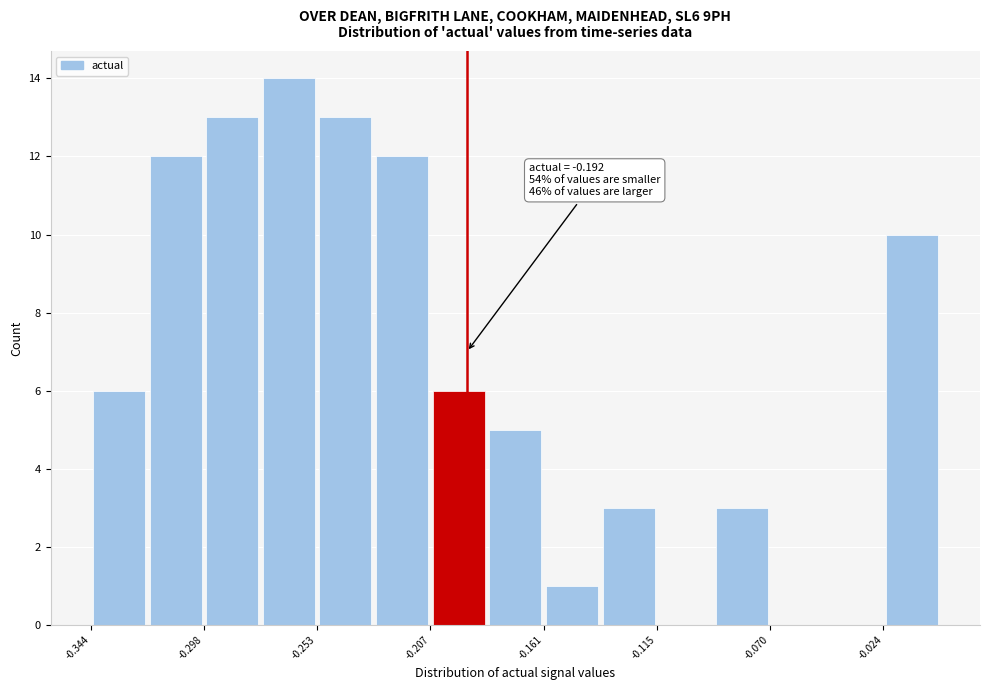

Which range on the x-axis has the tallest bar?

-0.275 to -0.255